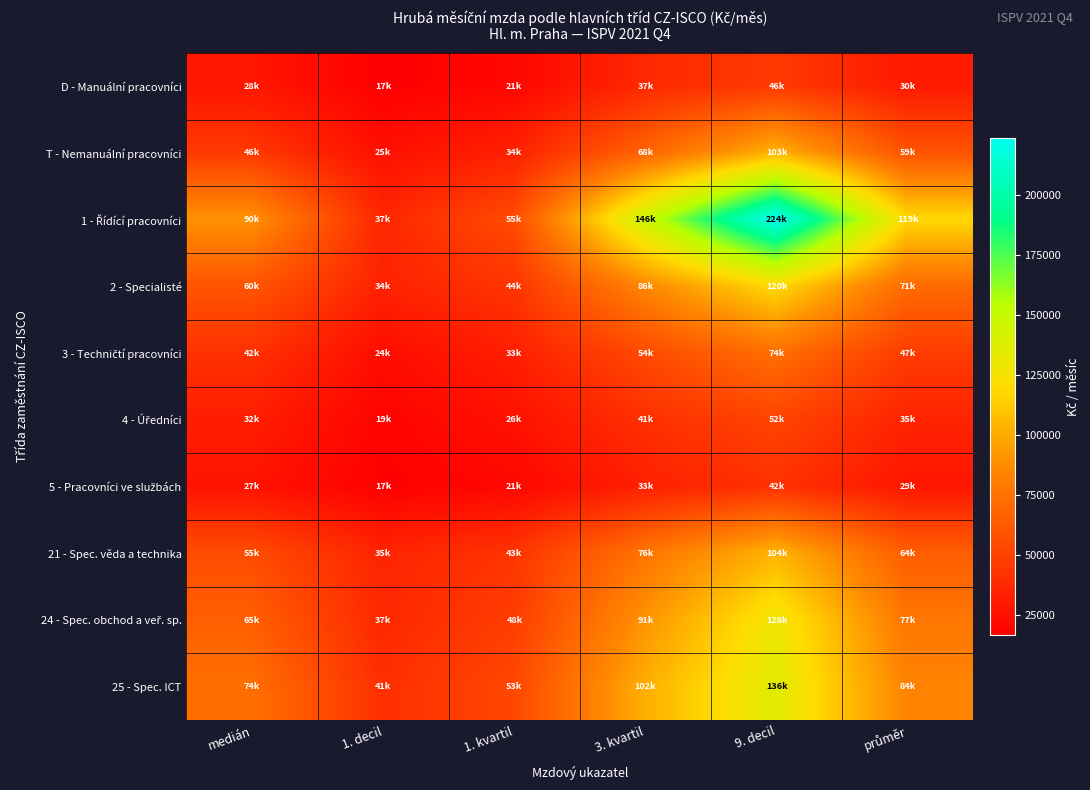

What is the total value across all series at 1. kvartil?

375835.3